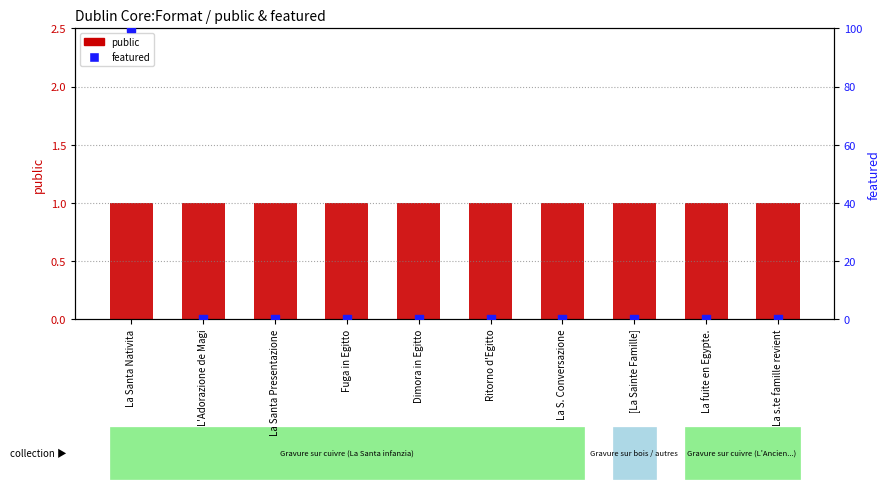

Which series contains the lowest Y value?

featured